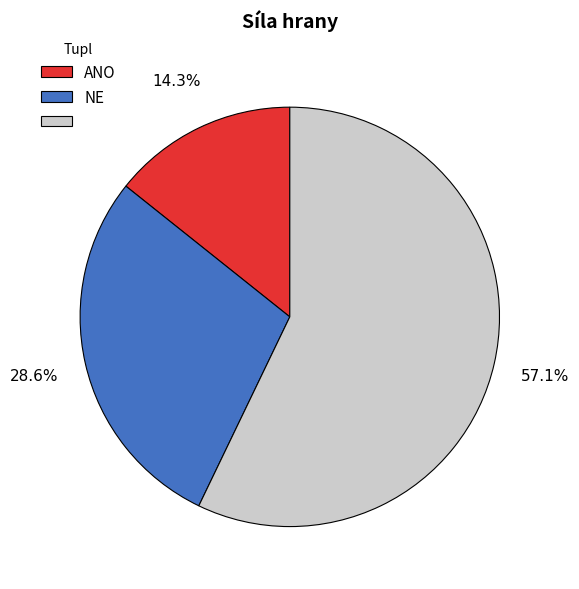

Is there a majority slice in this chart?

Yes